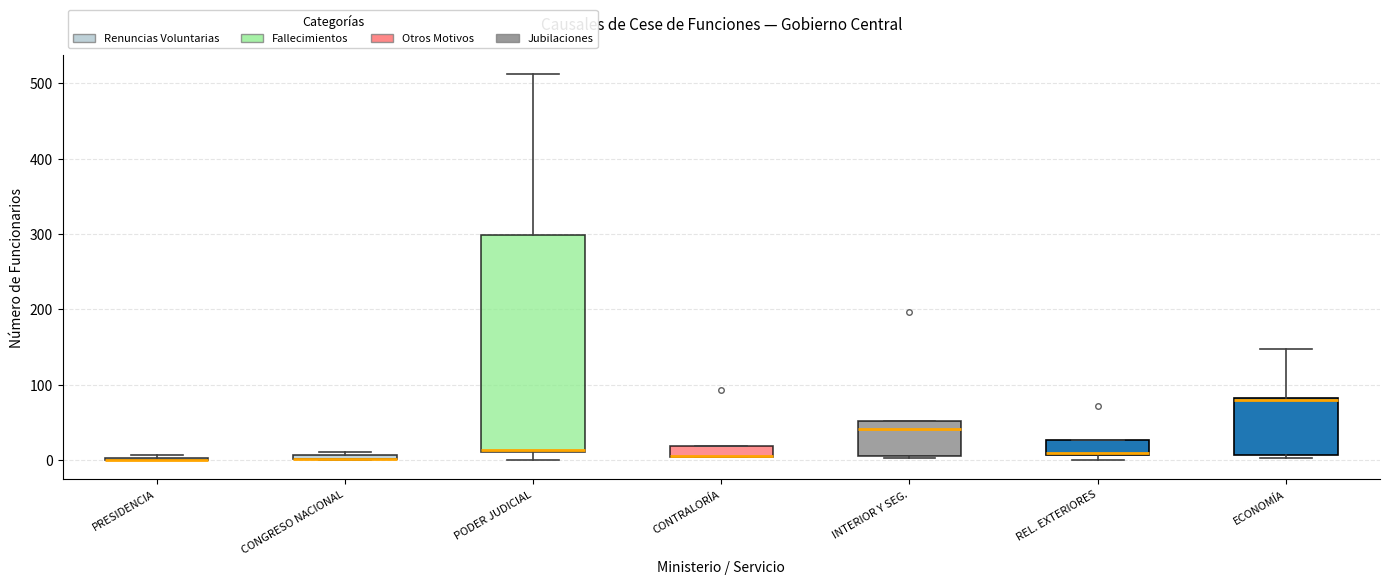

Where is the lower edge of the box for INTERIOR Y SEG. on the y-axis? The values are not printed on the chart, so give them approximately, as read against the axis.

10